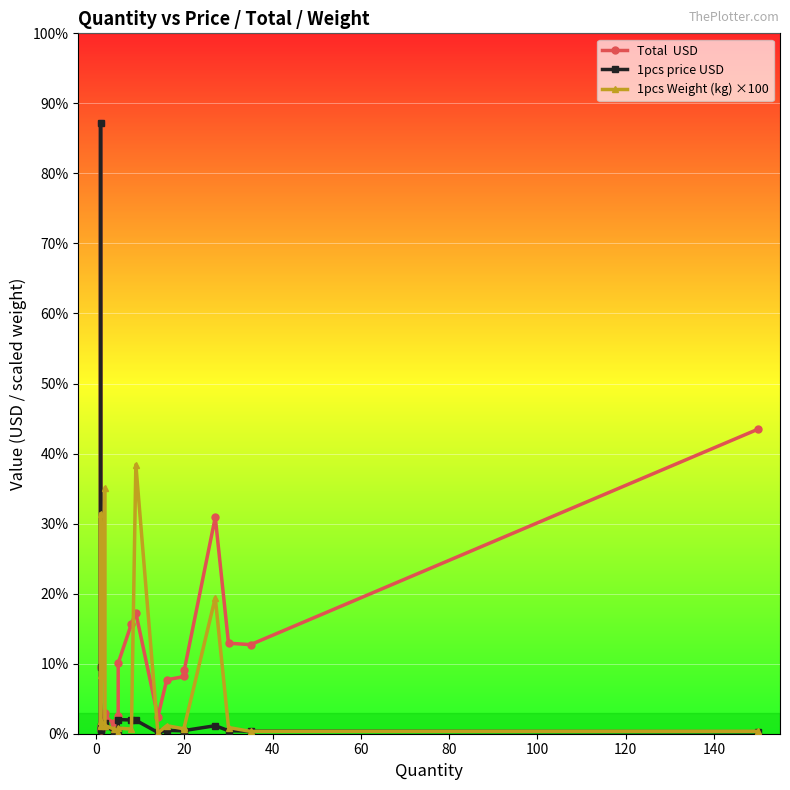

True or false: Total  USD and 1pcs price USD cross at least once.

False